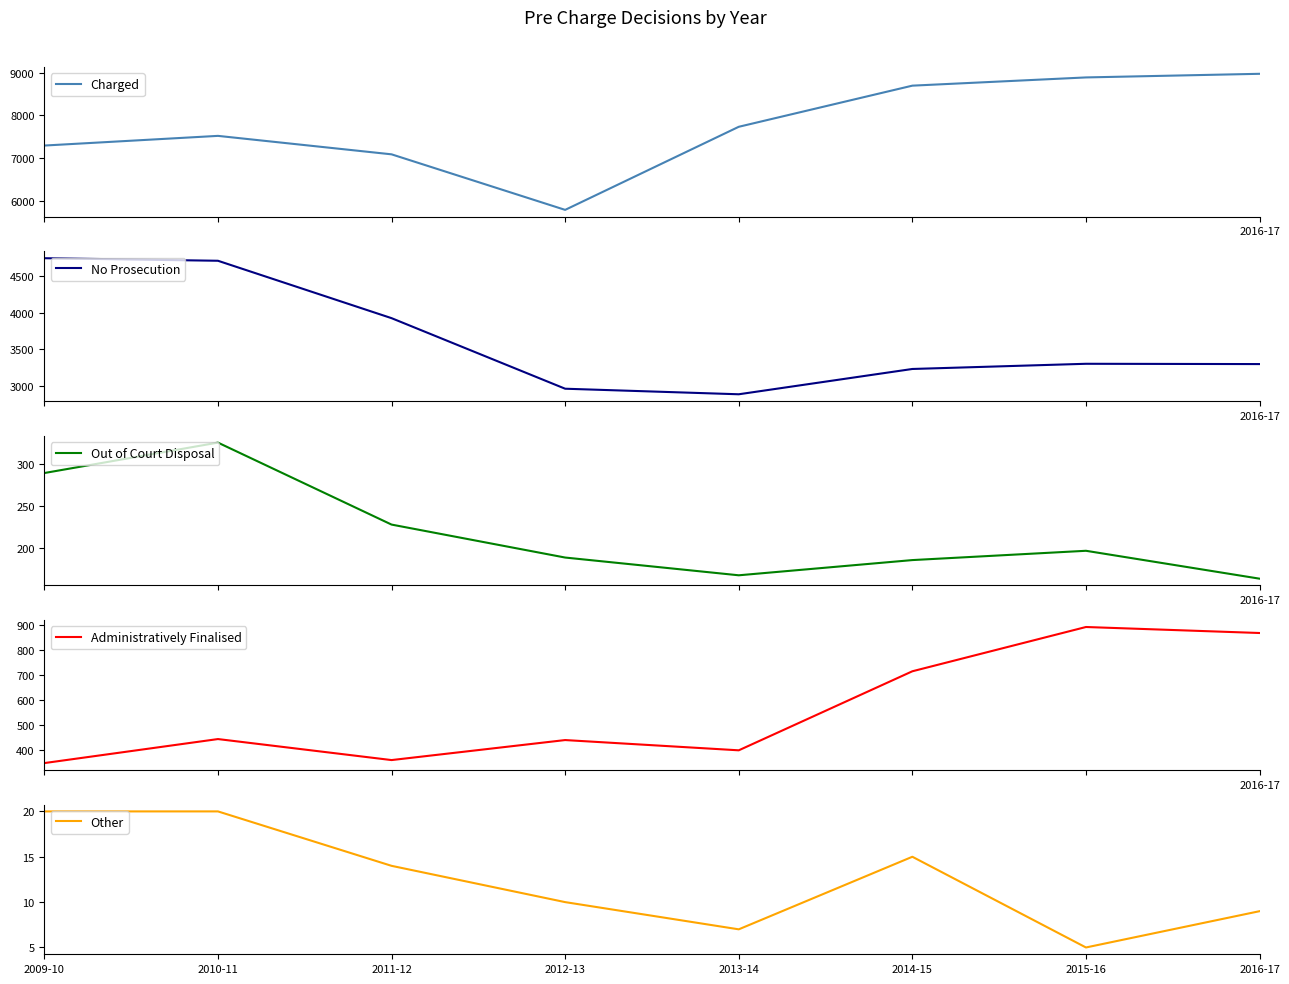

The value of Other at 2014-15 is 20. True or false?

False